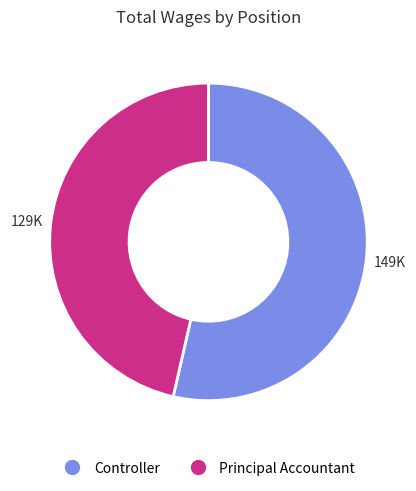

Rank the categories by value from highest to lowest.

Controller, Principal Accountant